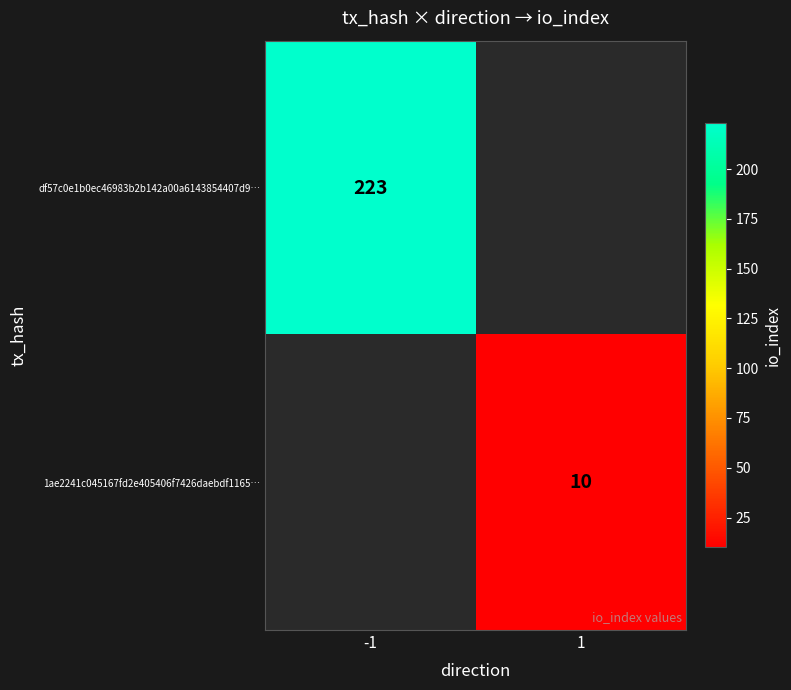

True or false: df57c0e1b0ec46983b2b142a00a6143854407d9… has a value of 223 at -1.

True